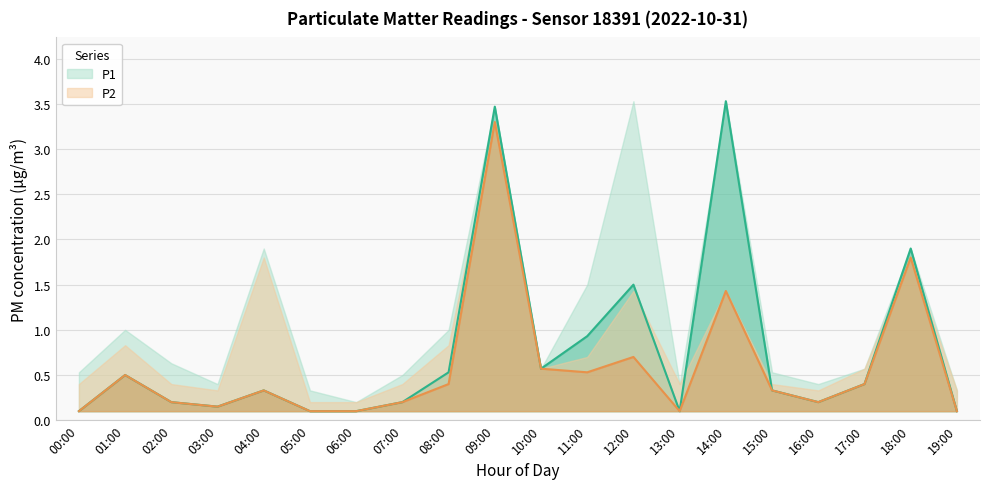

At how many categories does at least one series exceed 3?

3